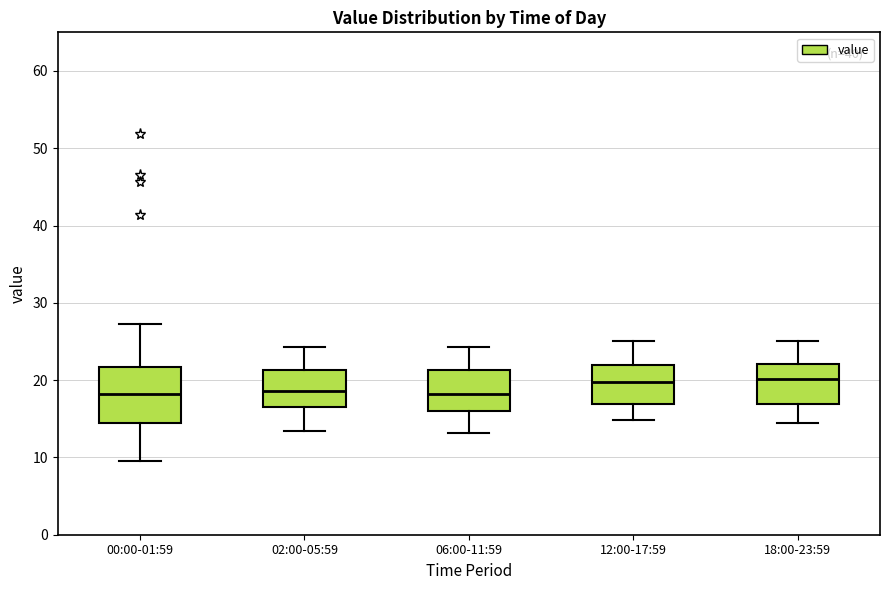

Reading left to right, read every box against the y-axis: the position of its median line, the range the box covers, and the ends of its whiskers. The values are not printed on the chart, so give them approximately, as read against the axis.

00:00-01:59: median 18, box 14 to 22, whiskers 10 to 27
02:00-05:59: median 19, box 16 to 21, whiskers 13 to 24
06:00-11:59: median 18, box 16 to 21, whiskers 13 to 24
12:00-17:59: median 20, box 17 to 22, whiskers 15 to 25
18:00-23:59: median 20, box 17 to 22, whiskers 15 to 25